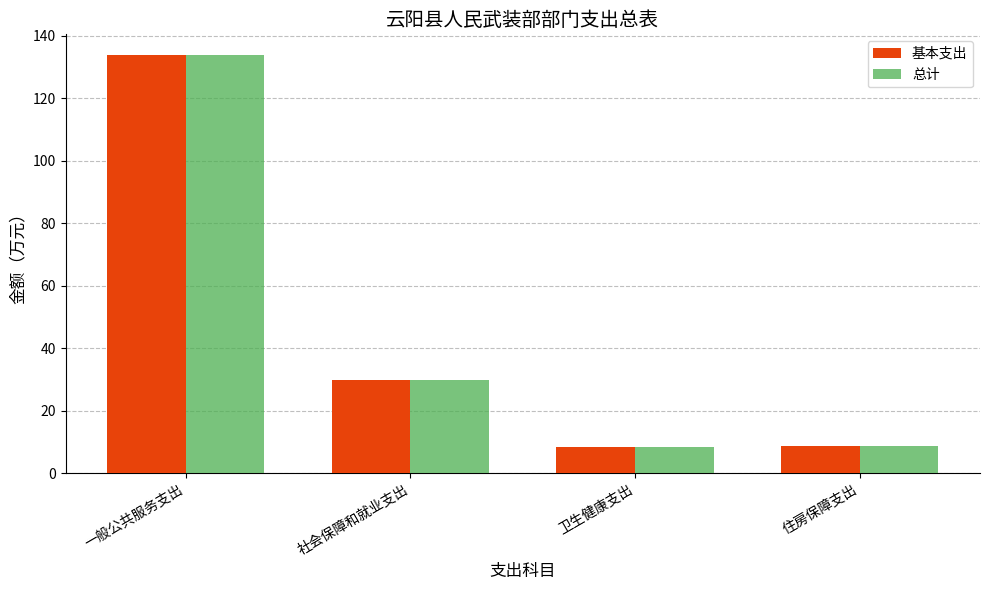

What is the difference between the 基本支出 values at 卫生健康支出 and 住房保障支出?

0.2